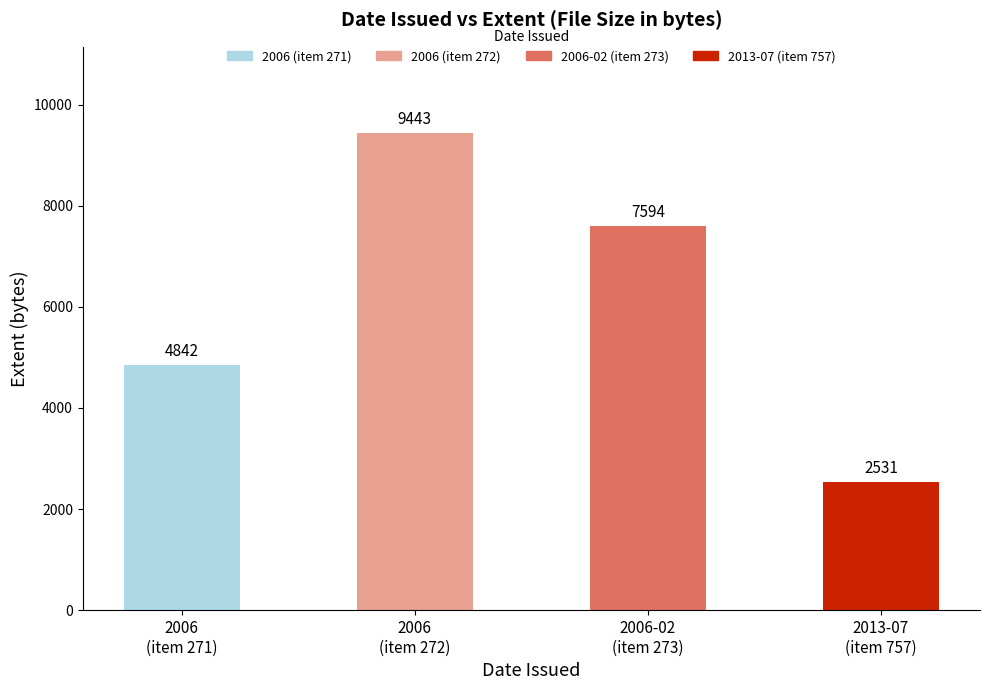

What is the value of the 2nd bar from the left?

9443